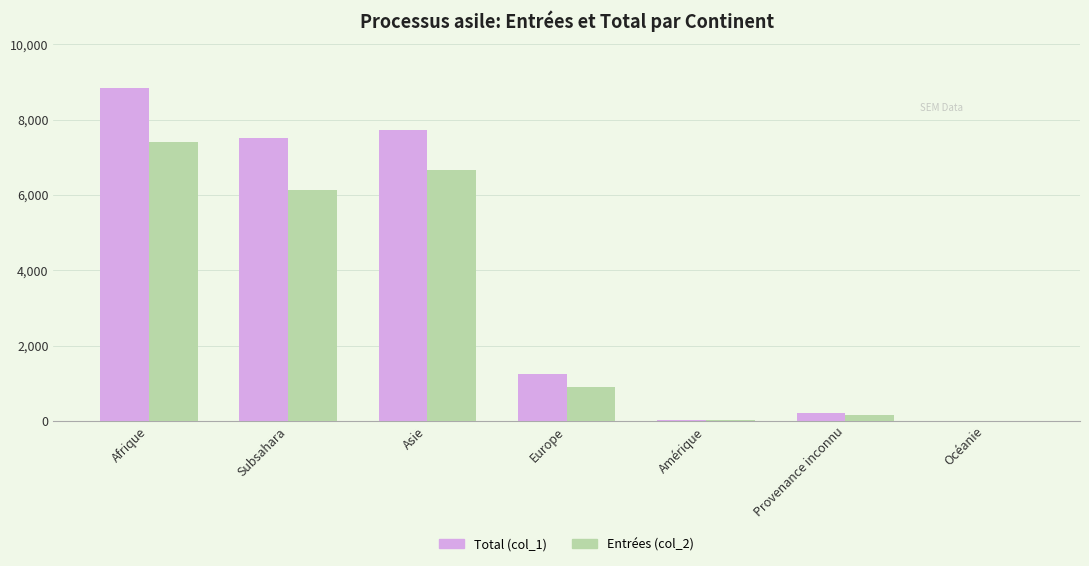

At which category does the chart reach its peak across all series?

Afrique